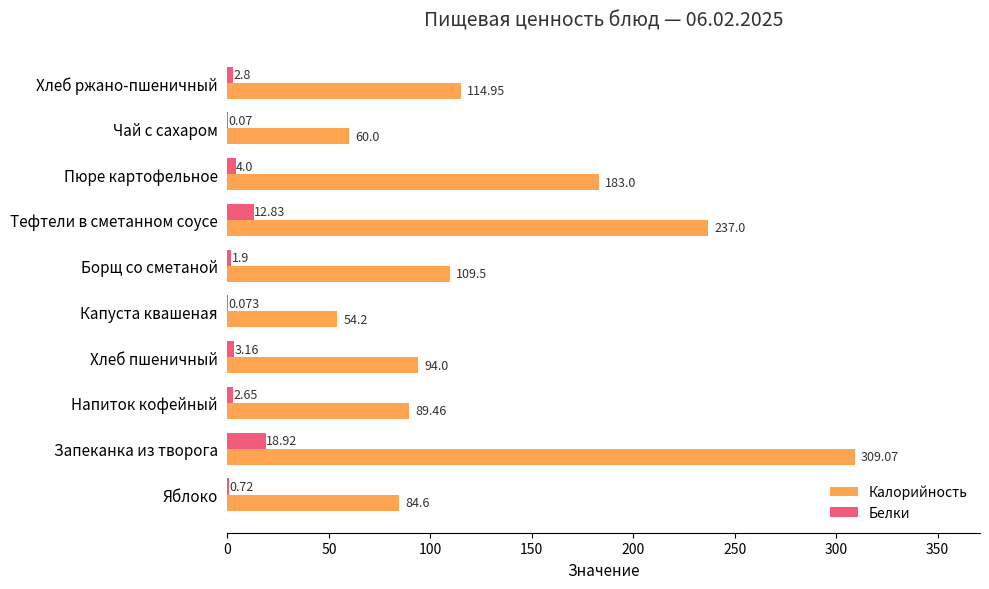

Between Пюре картофельное and Хлеб ржано-пшеничный, which series saw the biggest shift?

Калорийность